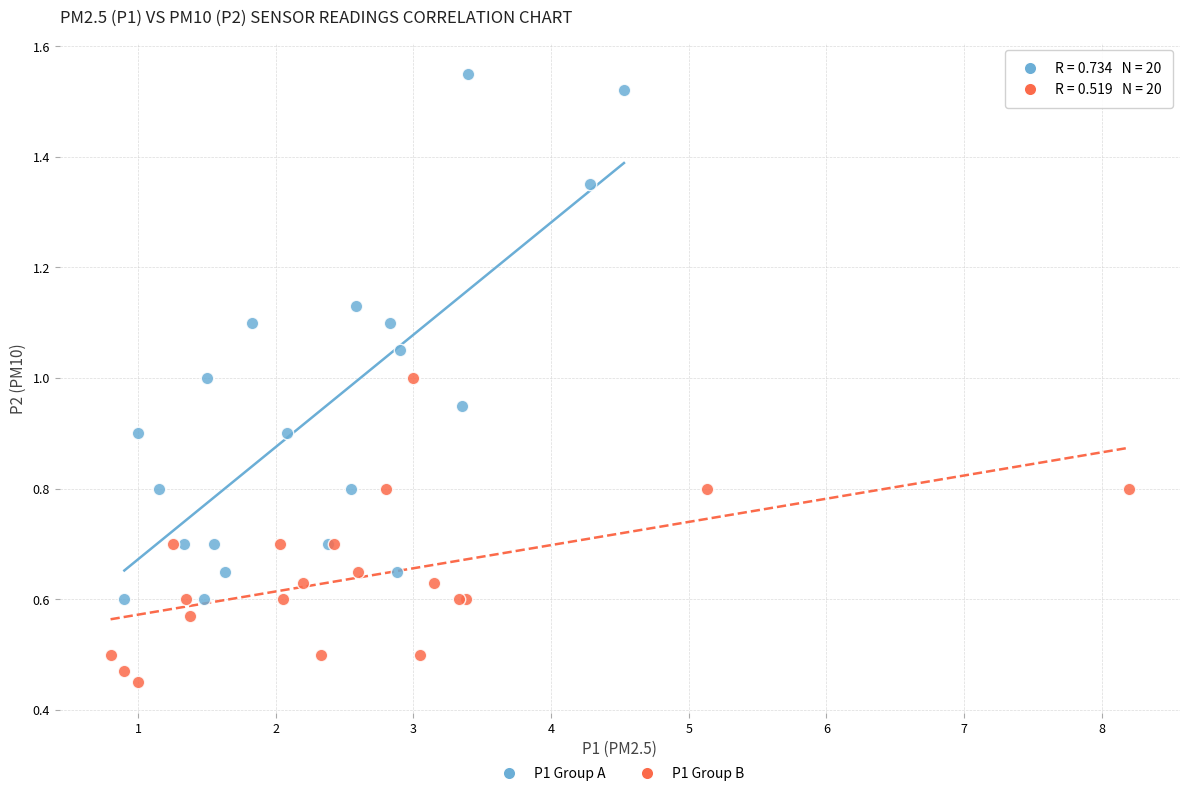

What are all the series names shown in the legend?

P1 Group A, P1 Group B